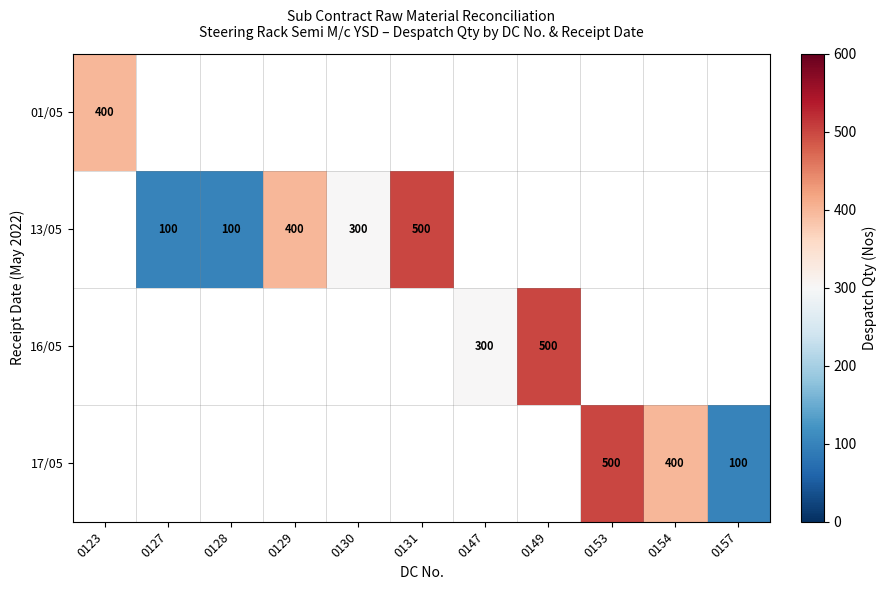

True or false: 17/05 has a value of 869 at 0153.

False